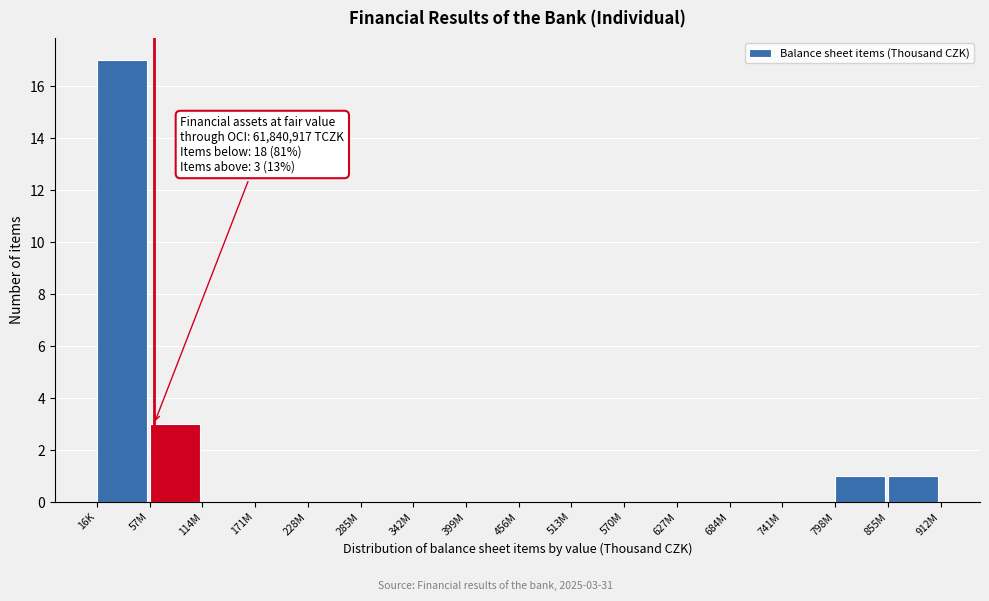

Reading left to right, extract all data points from this chart.

16K=17	57M=3	114M=0	171M=0	228M=0	285M=0	342M=0	399M=0	456M=0	513M=0	570M=0	627M=0	684M=0	741M=0	798M=1	855M=1